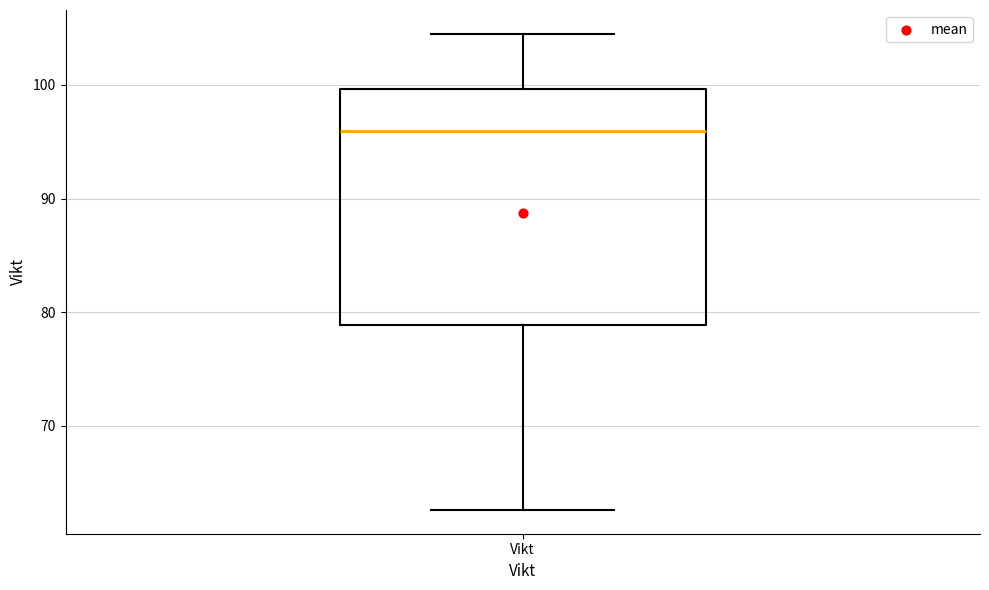

Where does the median line of the box for Vikt sit on the y-axis? The values are not printed on the chart, so give them approximately, as read against the axis.

96